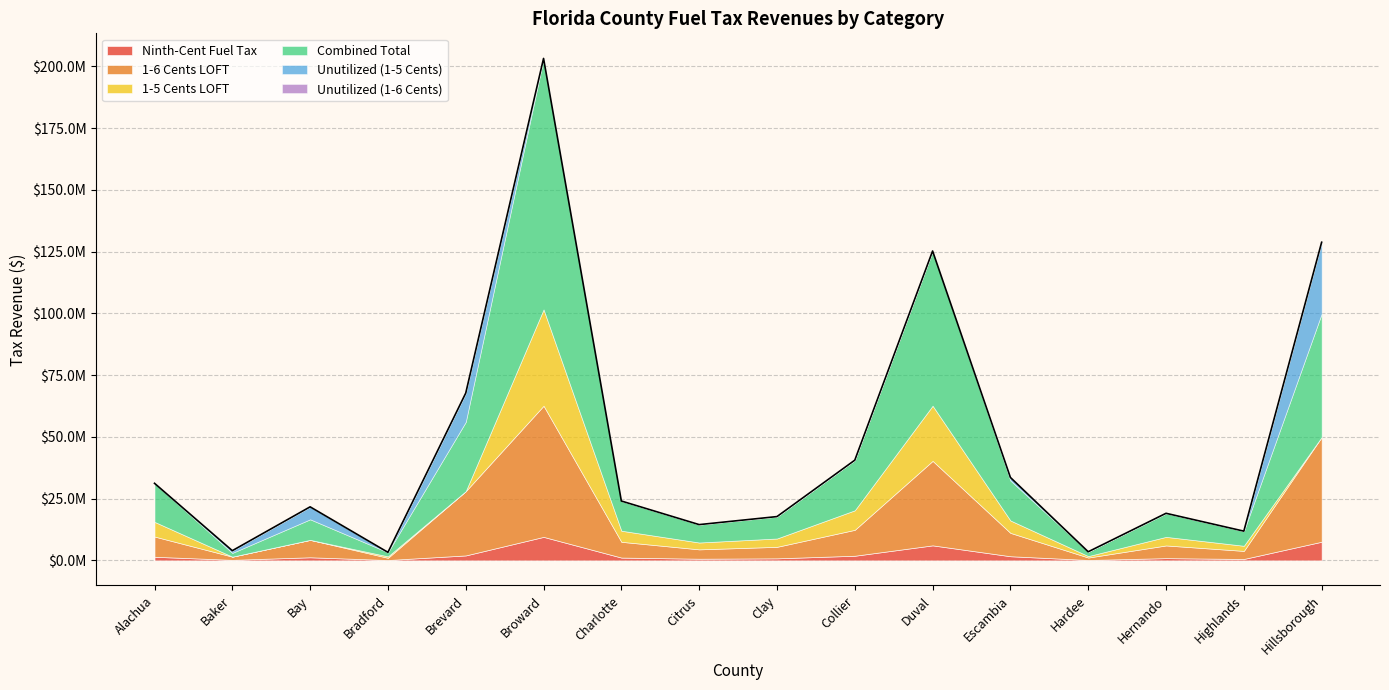

Does the chart display data point markers on the line(s)?

No